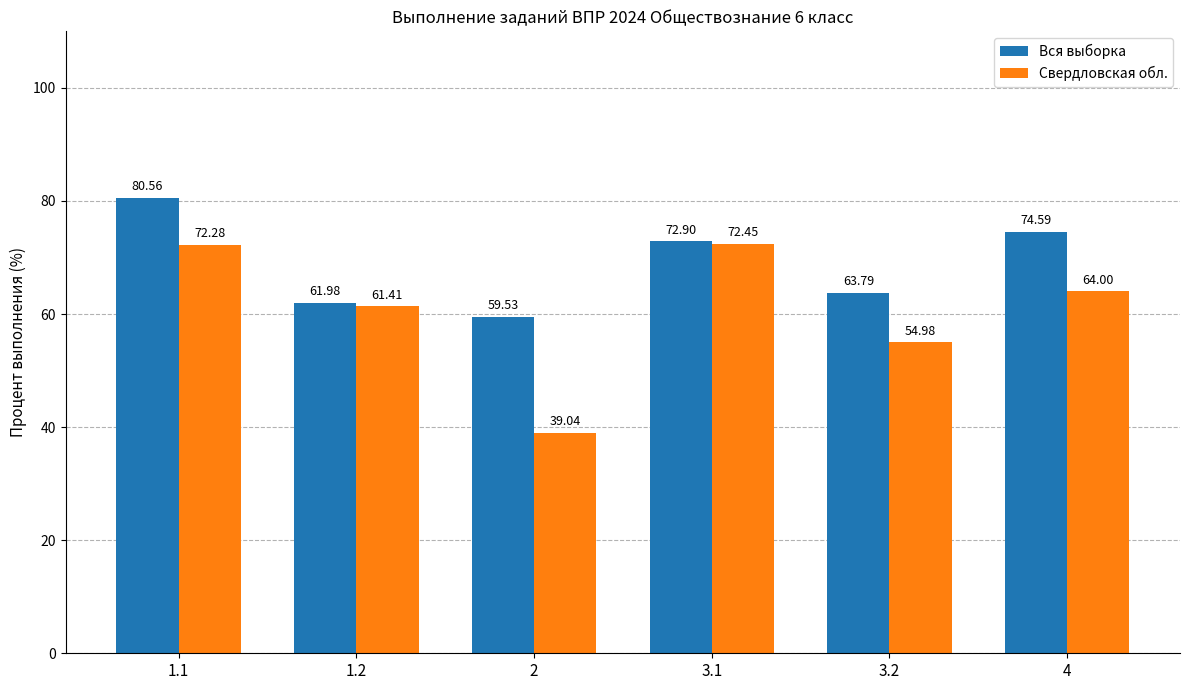

Reading right to left, list all the values displayed in this chart.

Вся выборка: 4=74.6	3.2=63.8	3.1=72.9	2=59.5	1.2=62.0	1.1=80.6
Свердловская обл.: 4=64.0	3.2=55.0	3.1=72.5	2=39.0	1.2=61.4	1.1=72.3